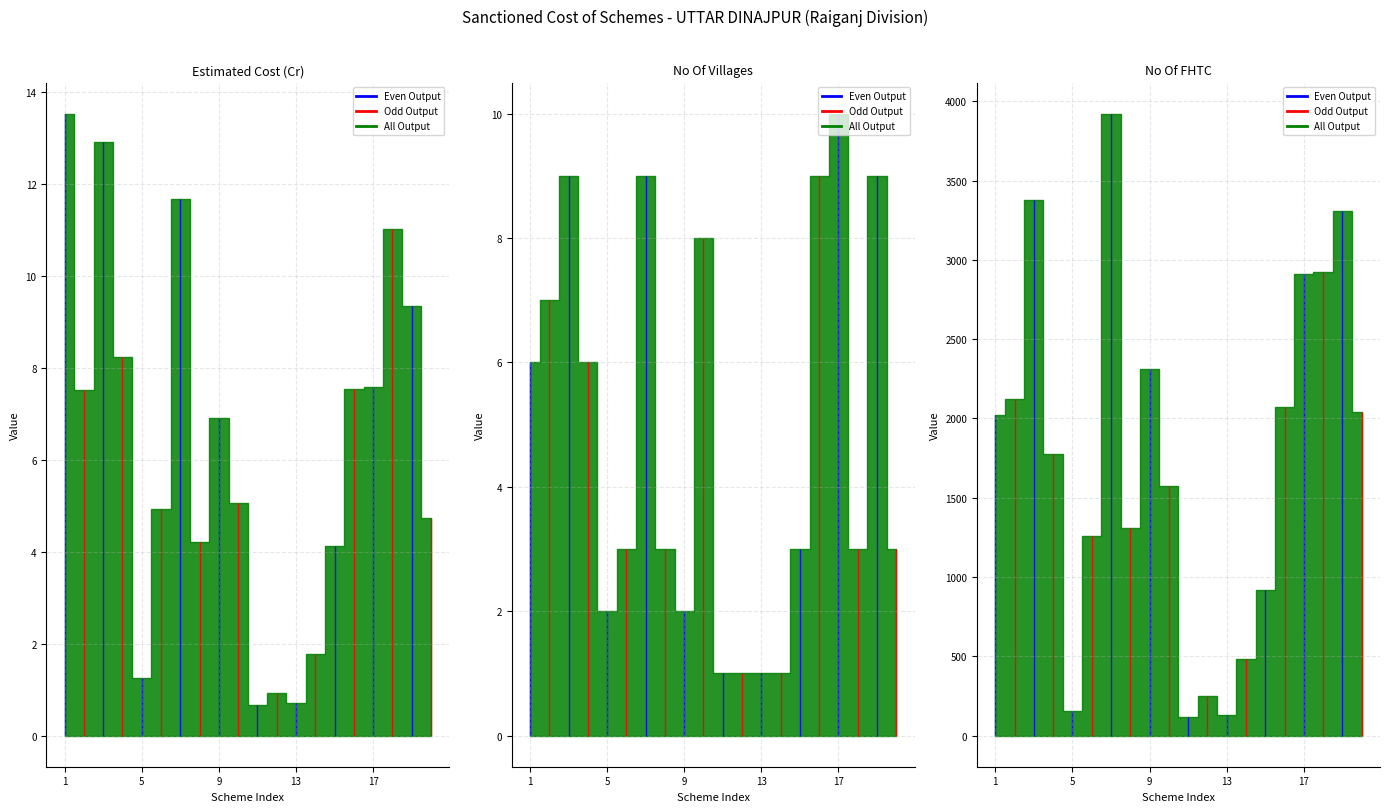

At how many categories does at least one series exceed 2025?

9